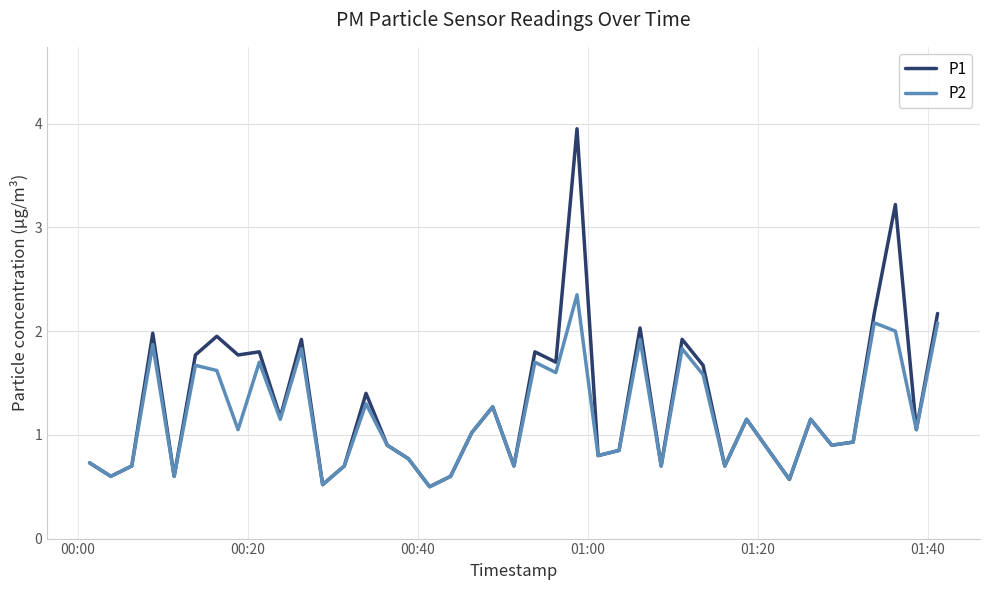

What is the minimum value for P1?

0.5